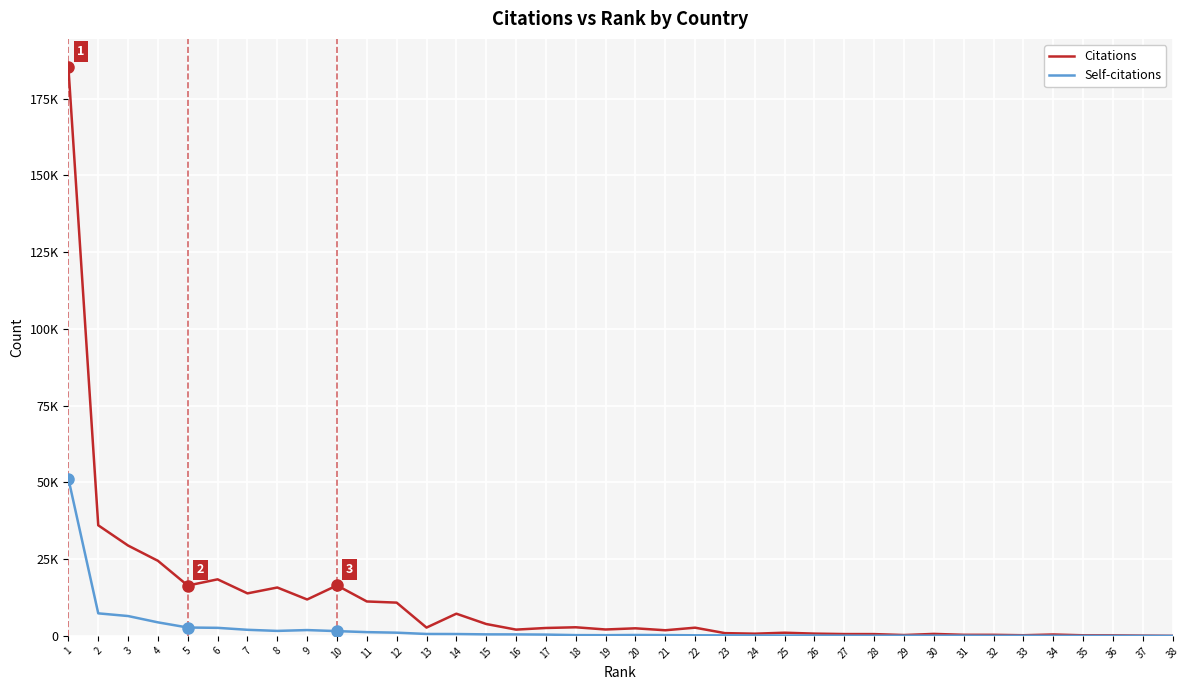

Read the Citations value at 14, to the nearest 50.

7200